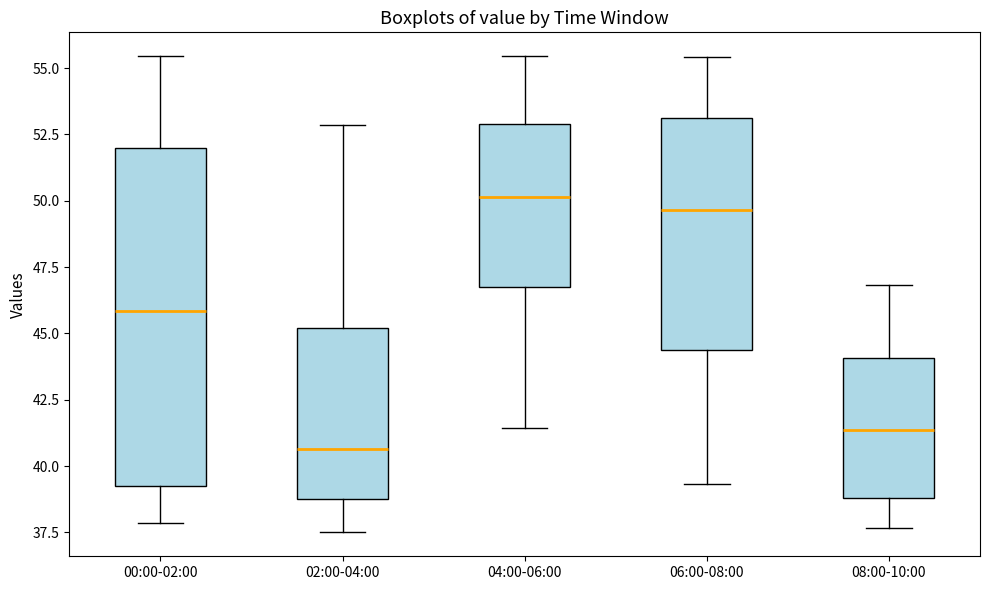

Where is the upper edge of the box for 08:00-10:00 on the y-axis? The values are not printed on the chart, so give them approximately, as read against the axis.

44.0